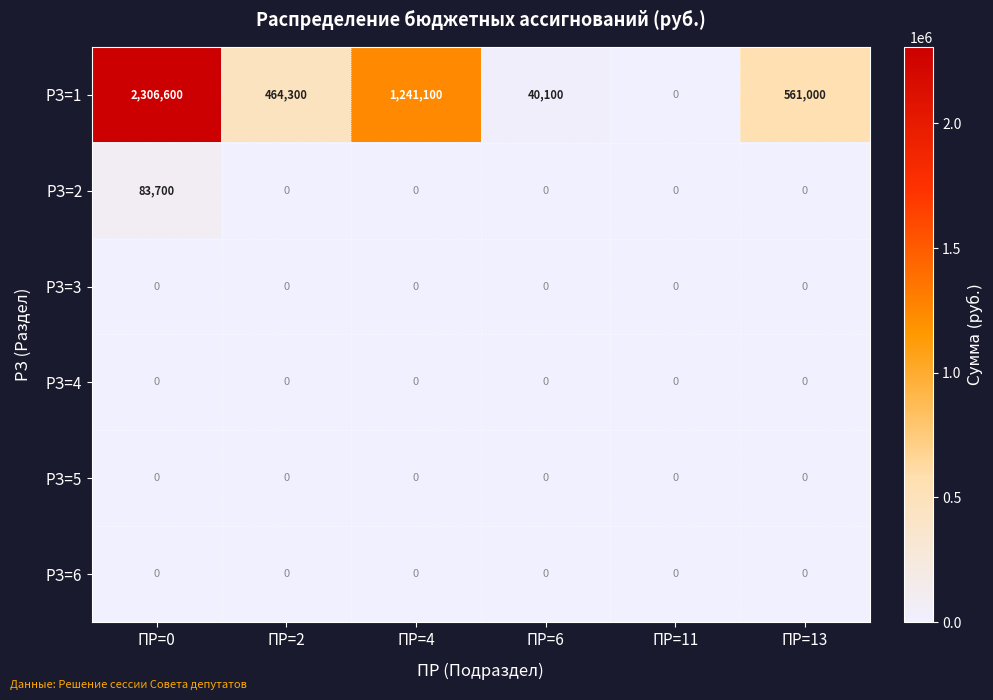

The РЗ=3 series shows 0 at ПР=4. True or false?

True